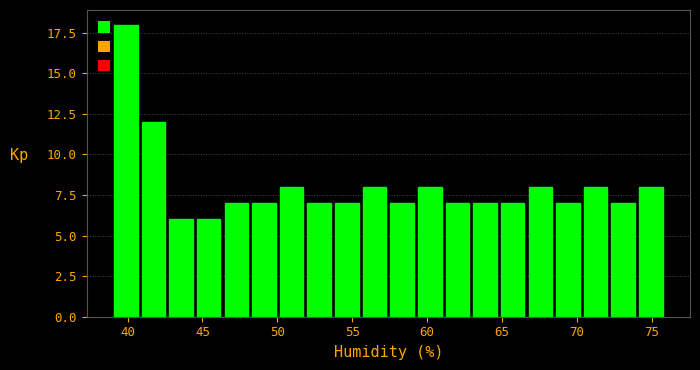

Around what value on the x-axis is the tallest bar? Give the approximate position of its centre, as read against the axis.

40.0